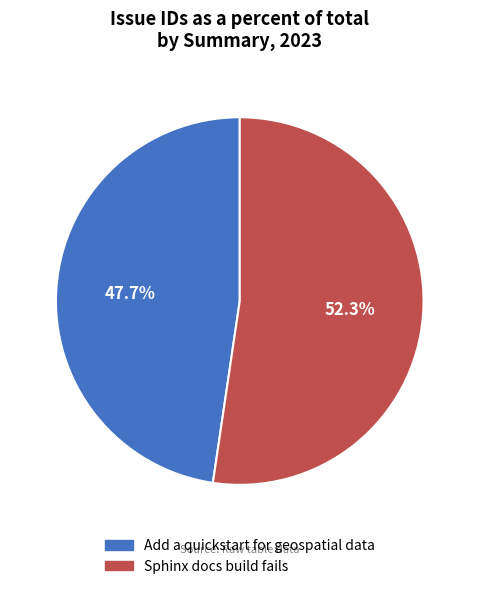

To the nearest percent, what is the difference between the largest and smallest slice percentages?

5%